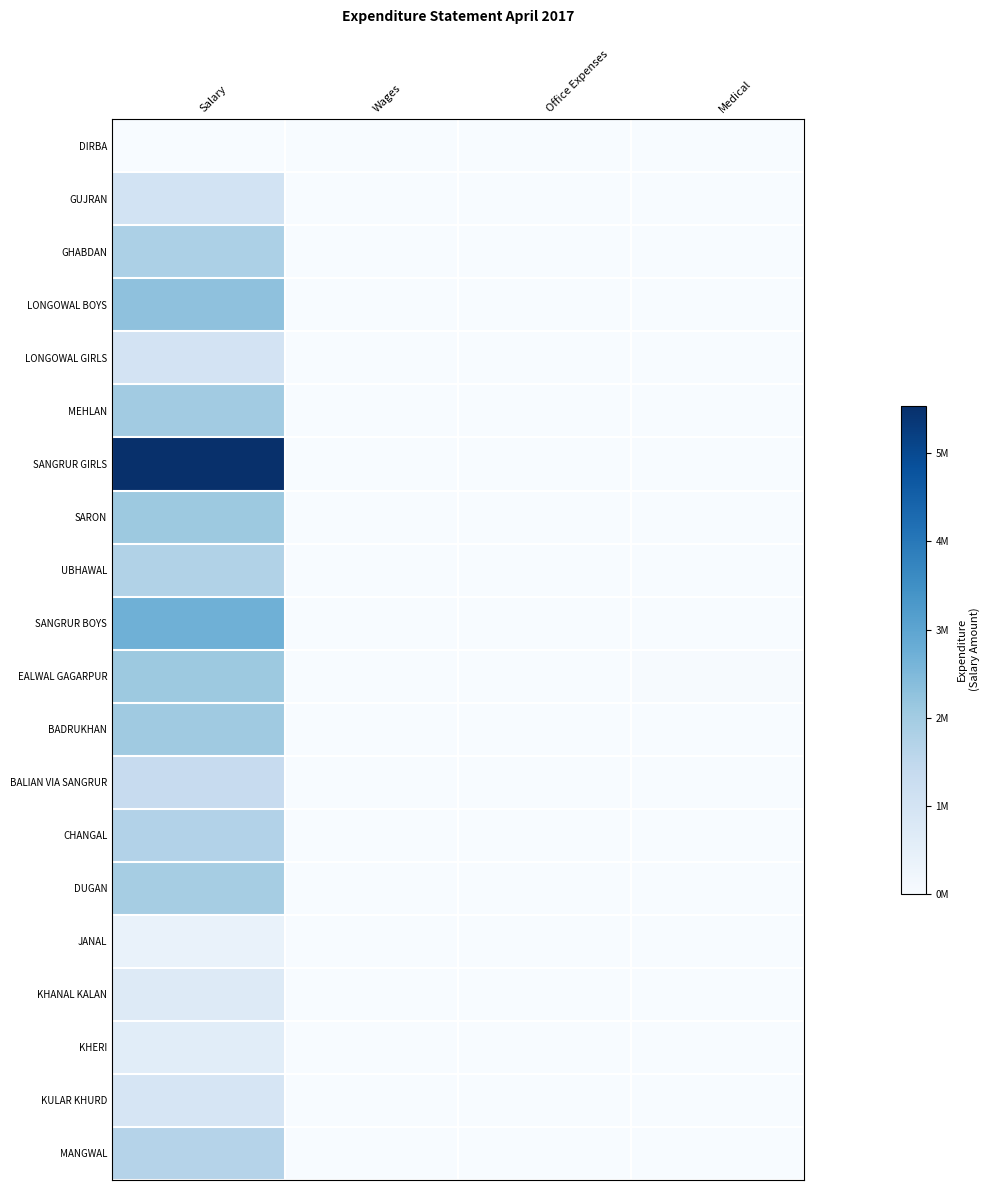

At which category is the sum across all series the highest?

Salary